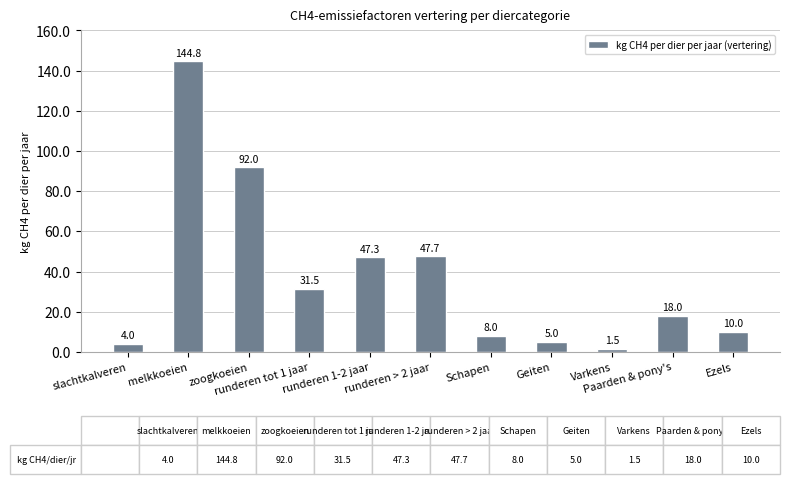

What position from the right is slachtkalveren?

11